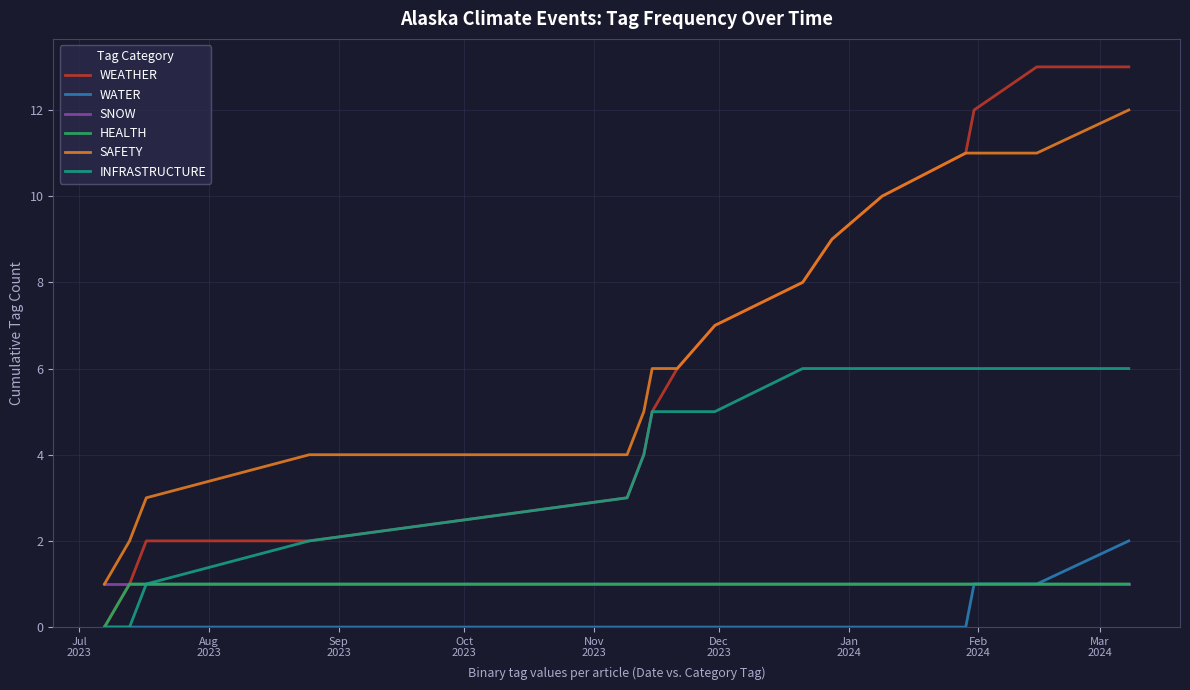

How many lines are shown in the chart?

6